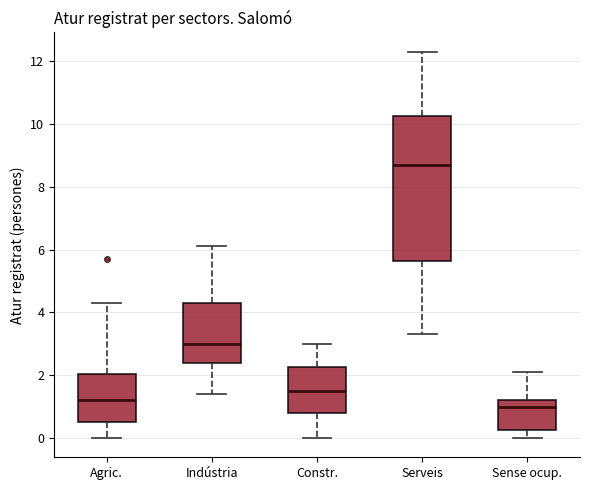

Where does the upper whisker of the box for Sense ocup. end on the y-axis? The values are not printed on the chart, so give them approximately, as read against the axis.

2.2